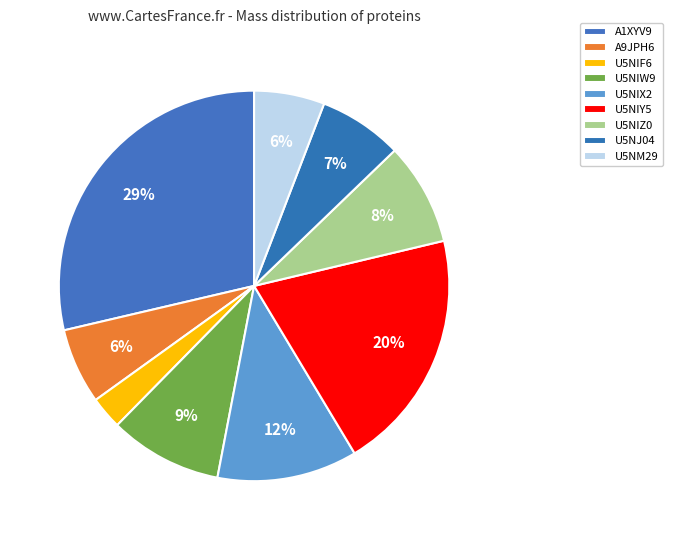

Count the number of slices in the pie.

9